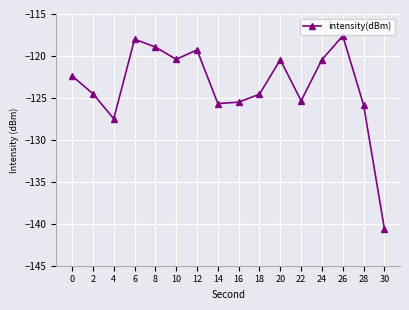

What is the value of the 8th point from the left?

-125.7